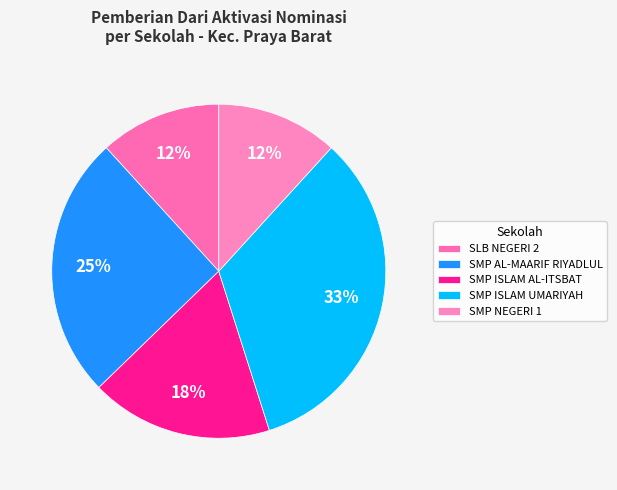

Is it true that SLB NEGERI 2 is 5% of the pie?

False